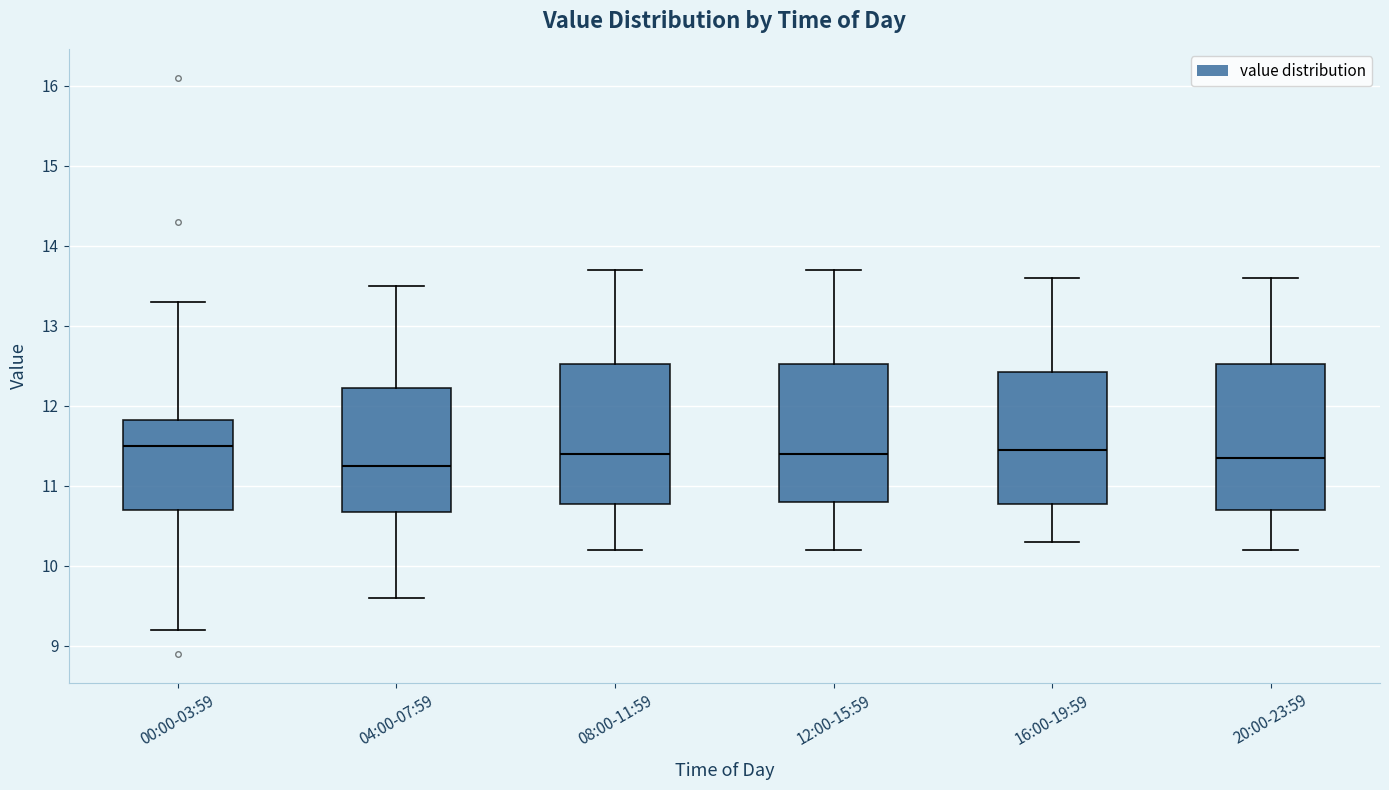

Where does the lower whisker of the box for 16:00-19:59 end on the y-axis? The values are not printed on the chart, so give them approximately, as read against the axis.

10.3